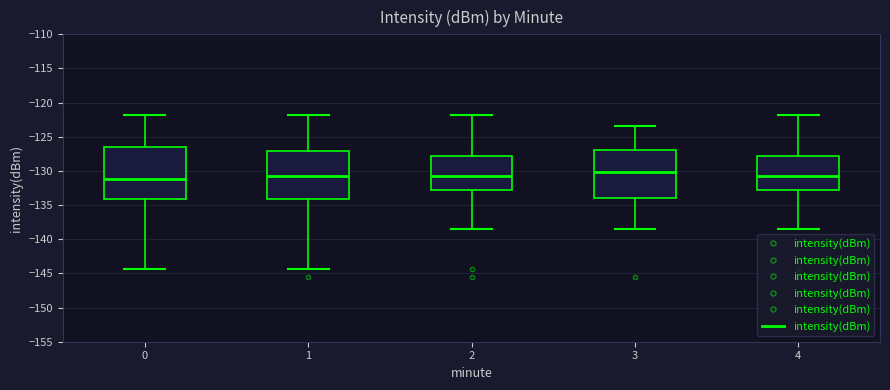

Which box is the tallest, from its lower edge to its upper edge?

0